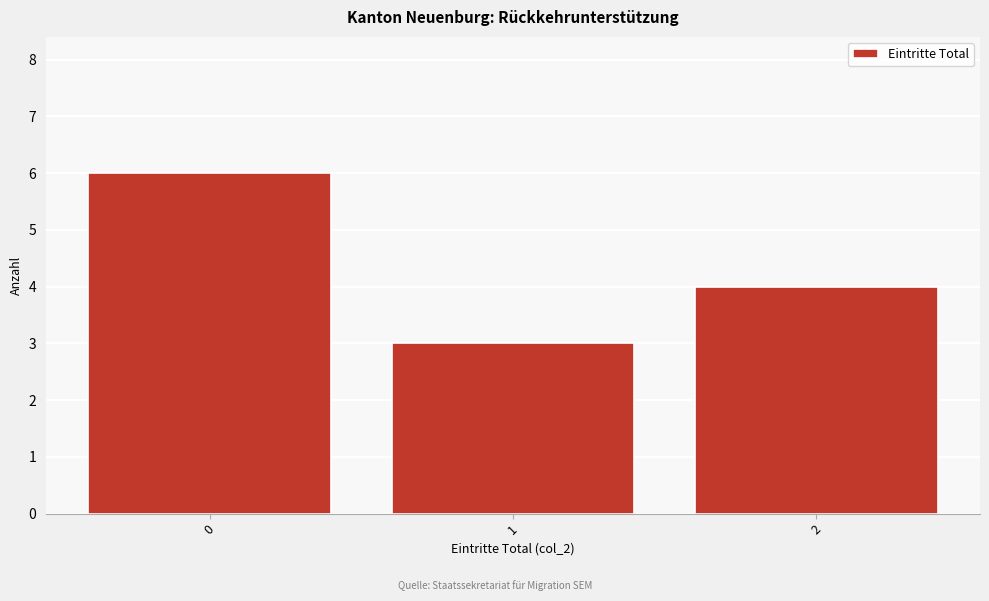

Reading left to right, transcribe this chart: for each bar, give the range it covers on the x-axis and its height. The values are not printed on the chart, so give them approximately, as read against the axis.

-0.5 to 0.5: 6
0.5 to 1.5: 3
1.5 to 2.5: 4